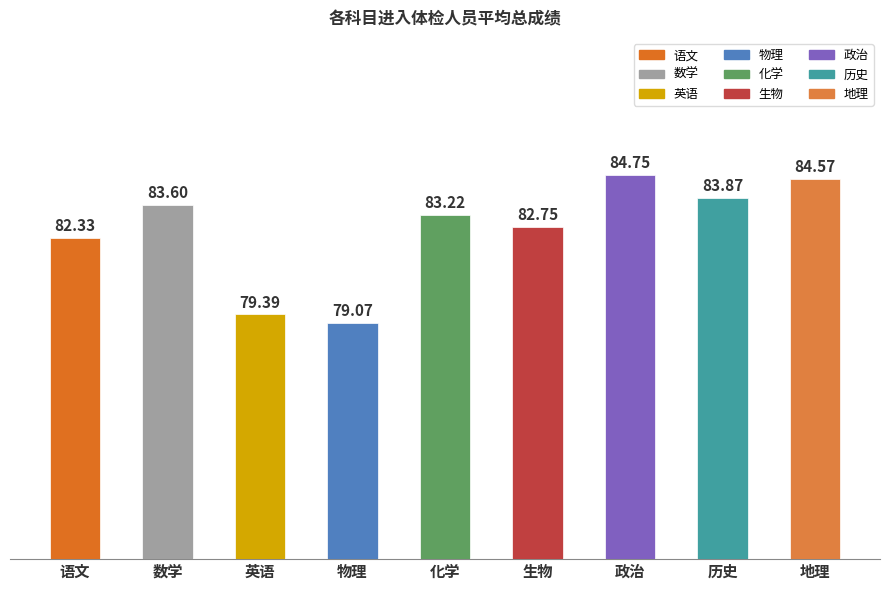

How many values exceed 83?

5